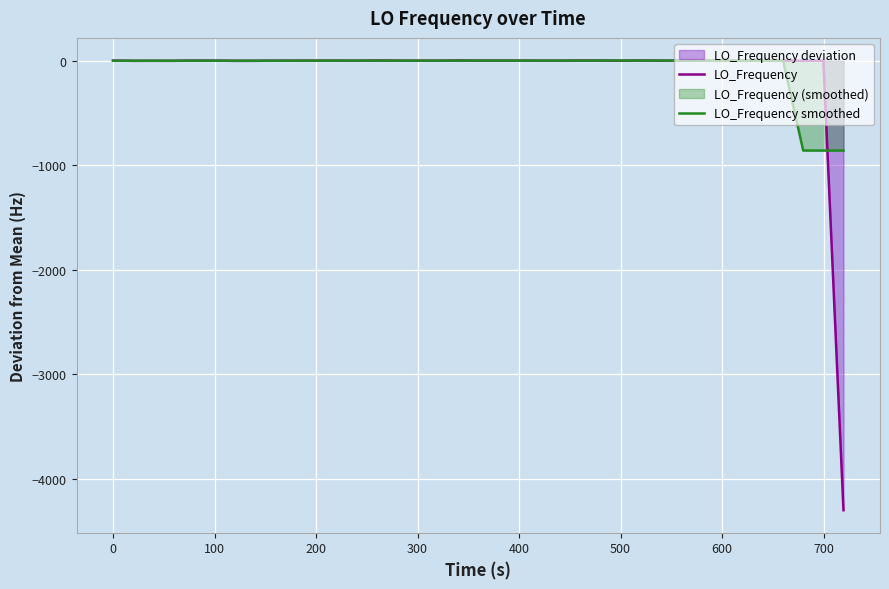

Which series has the widest spread of values?

LO_Frequency